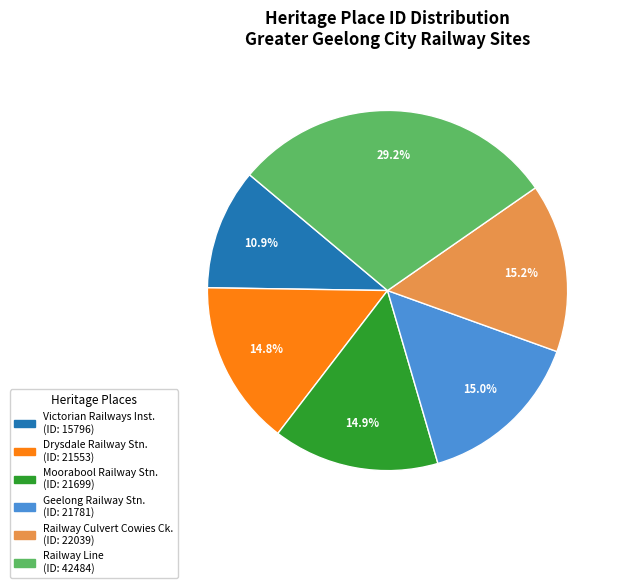

Does any single category account for the majority?

No